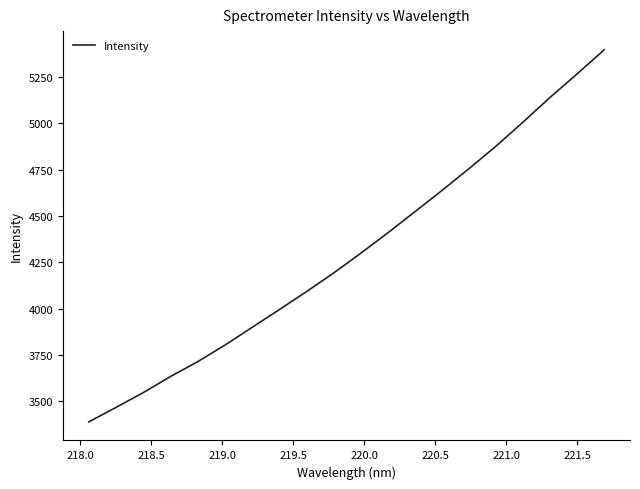

What is the maximum value shown in the chart?

5396.2